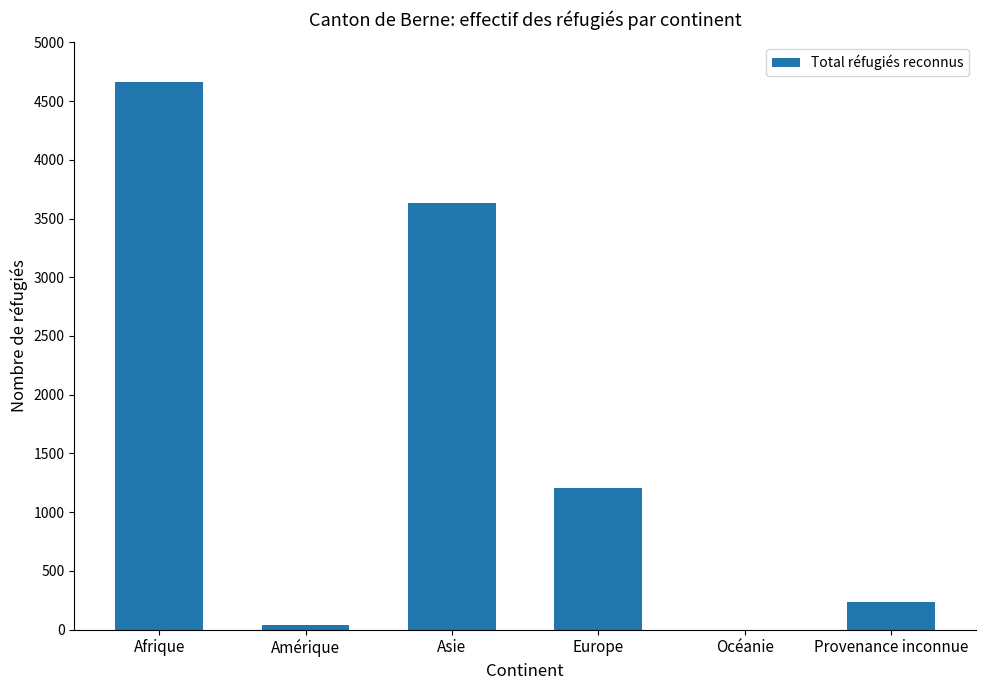

Are the bars grouped side by side (vs. stacked)?

No